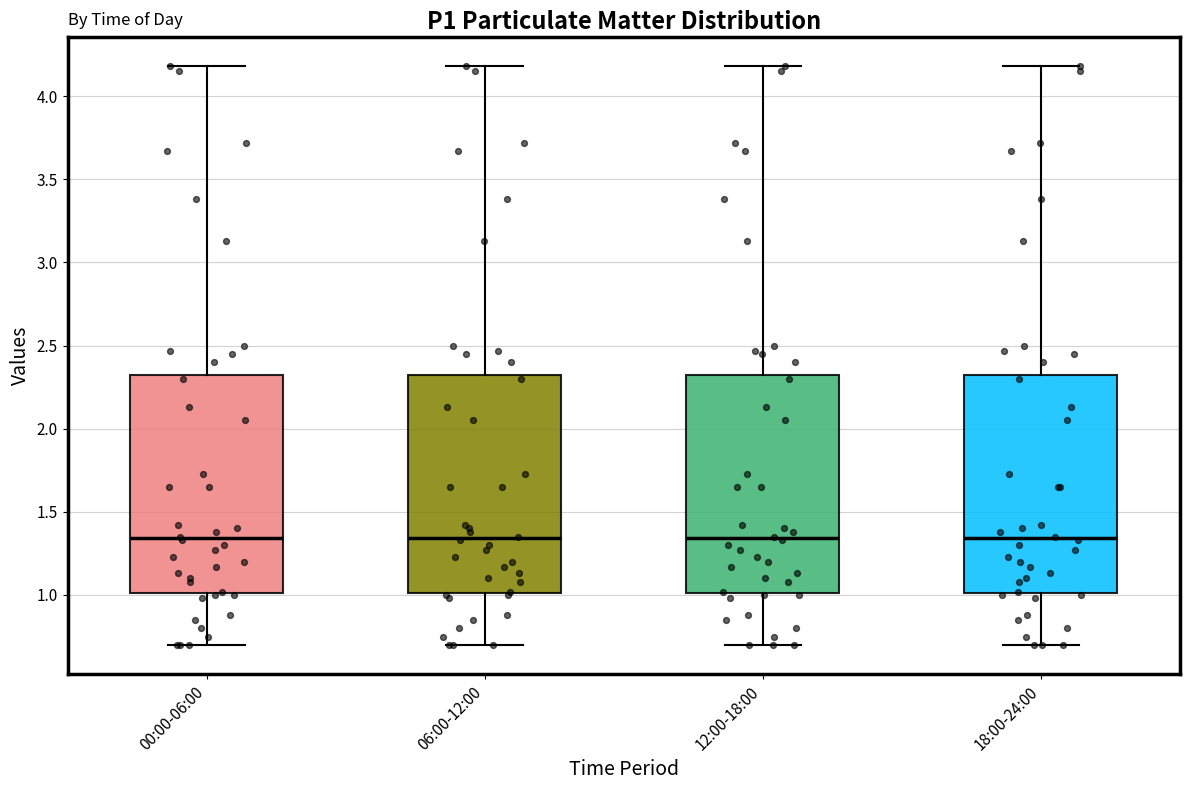

Reading left to right, read every box against the y-axis: the position of its median line, the range the box covers, and the ends of its whiskers. The values are not printed on the chart, so give them approximately, as read against the axis.

00:00-06:00: median 1.35, box 1.00 to 2.35, whiskers 0.70 to 4.20
06:00-12:00: median 1.35, box 1.00 to 2.35, whiskers 0.70 to 4.20
12:00-18:00: median 1.35, box 1.00 to 2.35, whiskers 0.70 to 4.20
18:00-24:00: median 1.35, box 1.00 to 2.35, whiskers 0.70 to 4.20